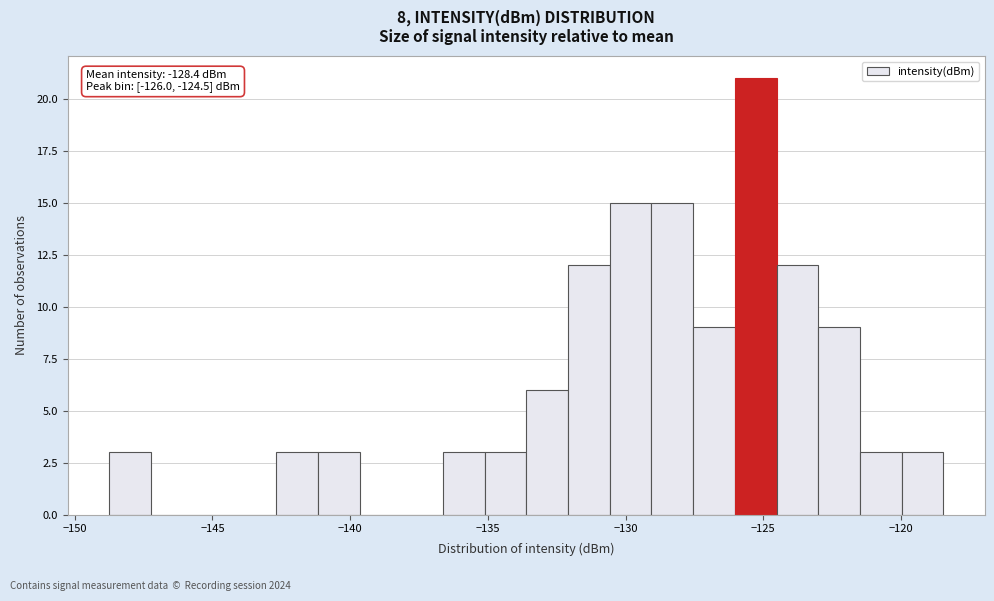

Read against the x-axis, roughly where is the centre of the tallest bar?

-125.5